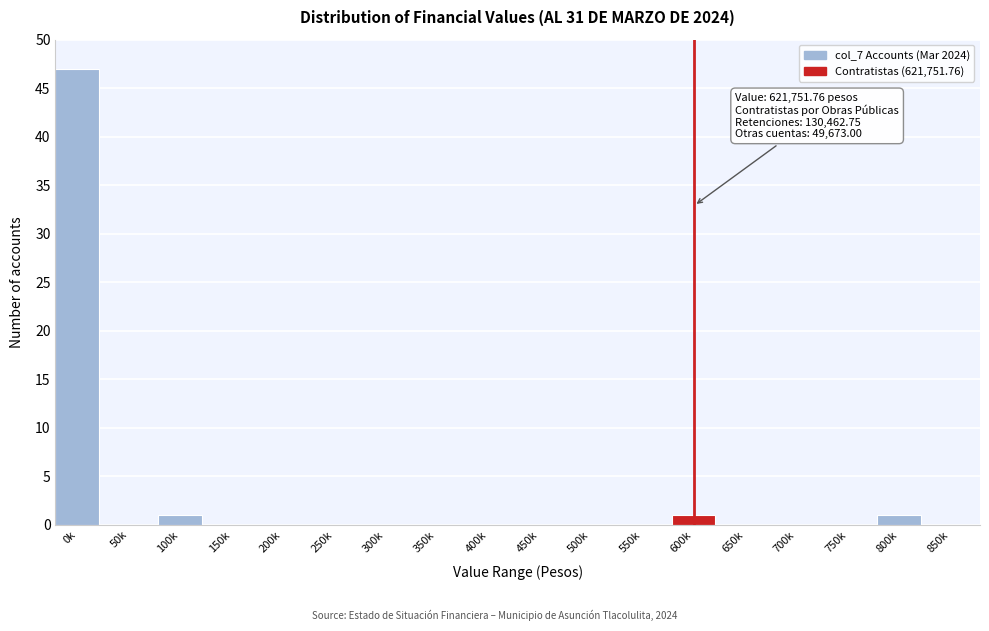

Reading right to left, list all the values displayed in this chart.

850k=0	800k=1	750k=0	700k=0	650k=0	600k=1	550k=0	500k=0	450k=0	400k=0	350k=0	300k=0	250k=0	200k=0	150k=0	100k=1	50k=0	0k=47